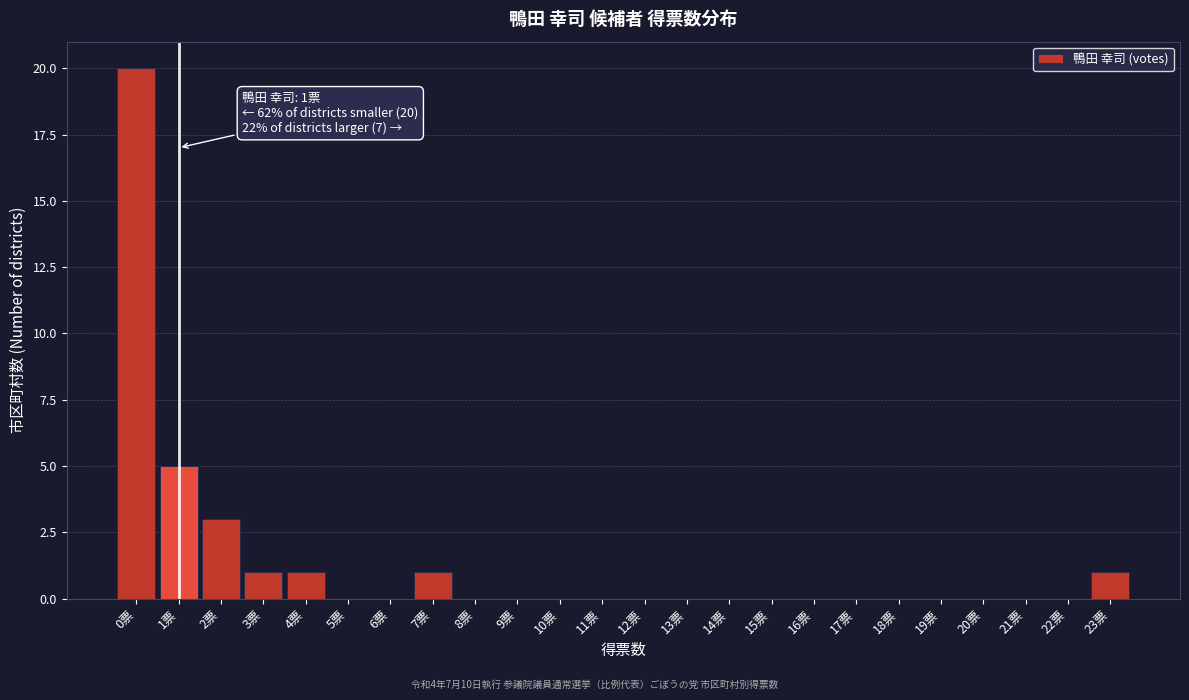

Which range on the x-axis has the tallest bar?

-0.5 to 0.5